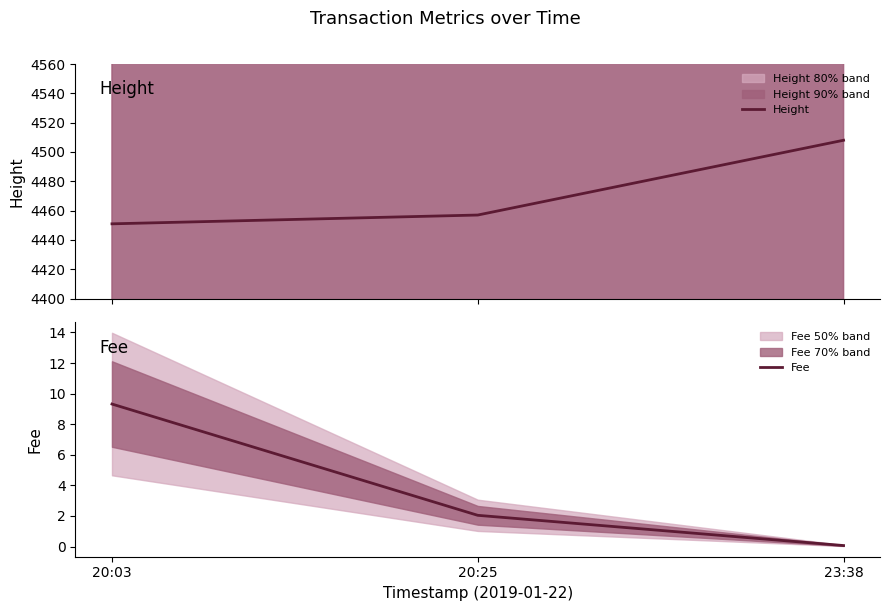

What is the greatest value displayed?

4508.0